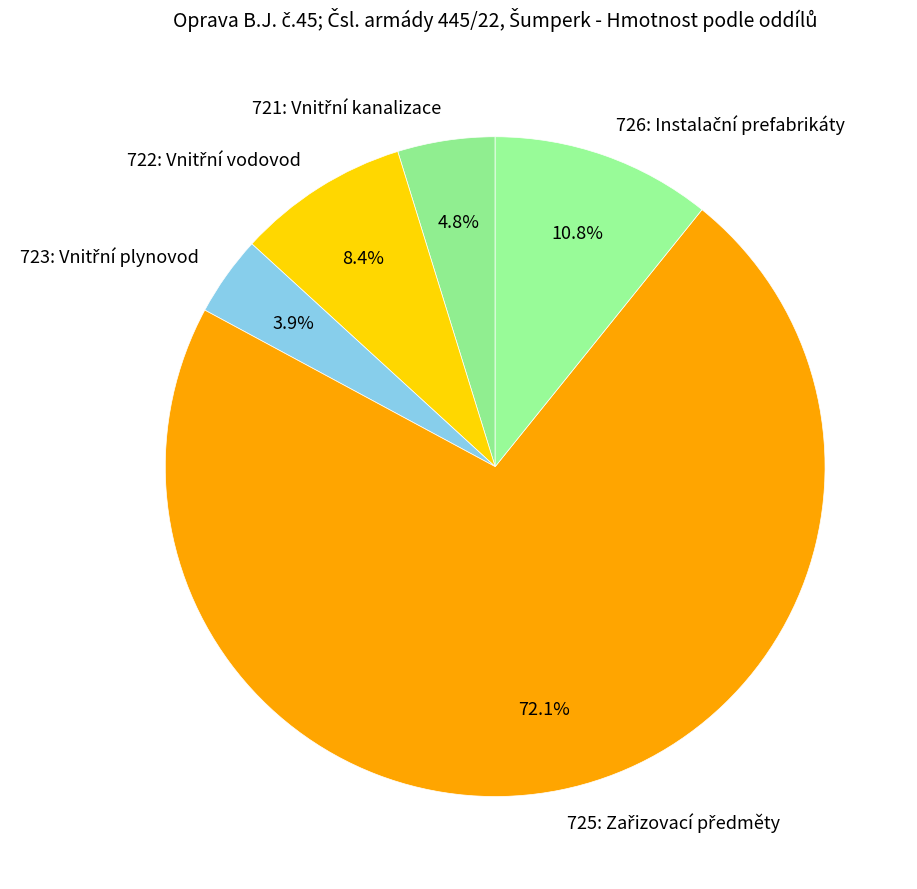

Is there any slice that represents more than half of the pie?

Yes